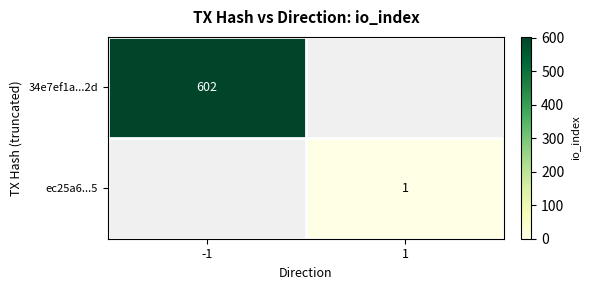

The value of ec25a6...5 at 1 is 1. True or false?

True